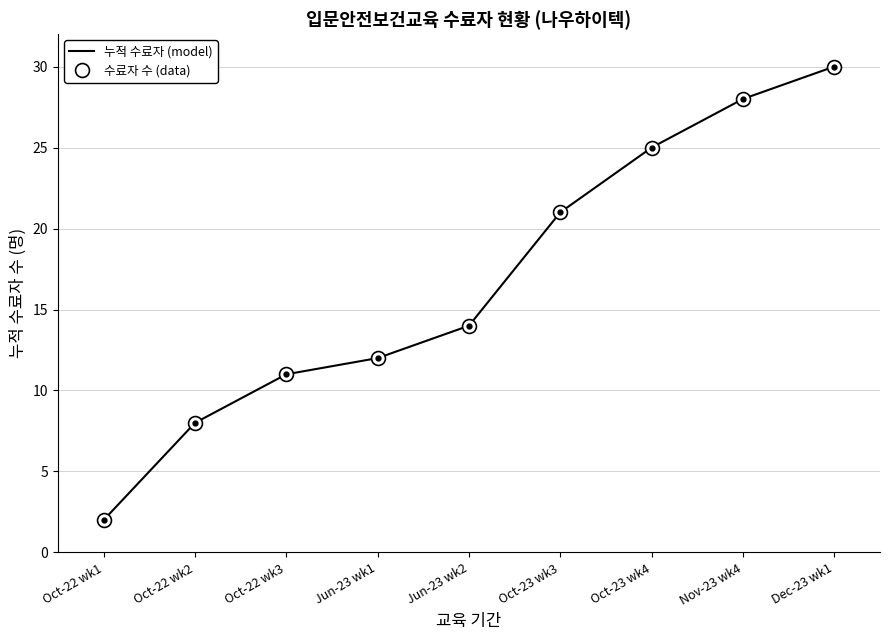

True or false: 수료자 수 (data) has a value of 28 at Nov-23 wk4.

True